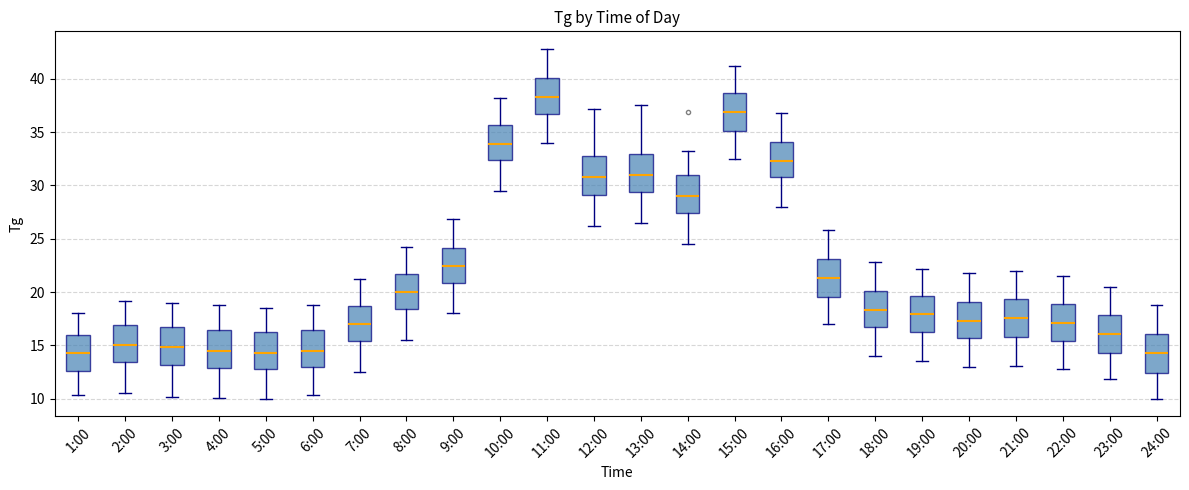

Which box has the highest median line?

11:00